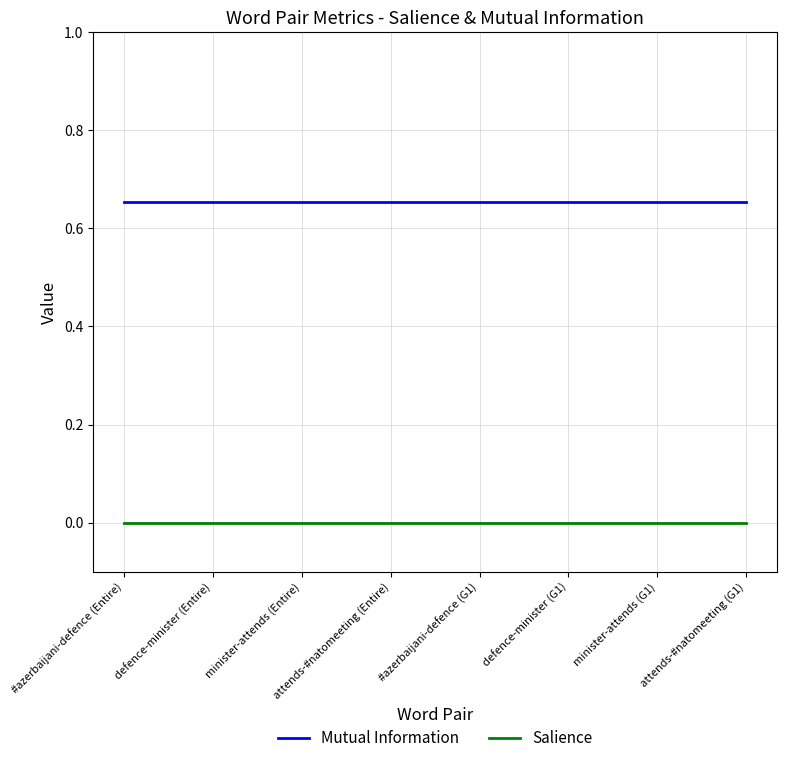

True or false: Mutual Information and Salience intersect in this chart.

False